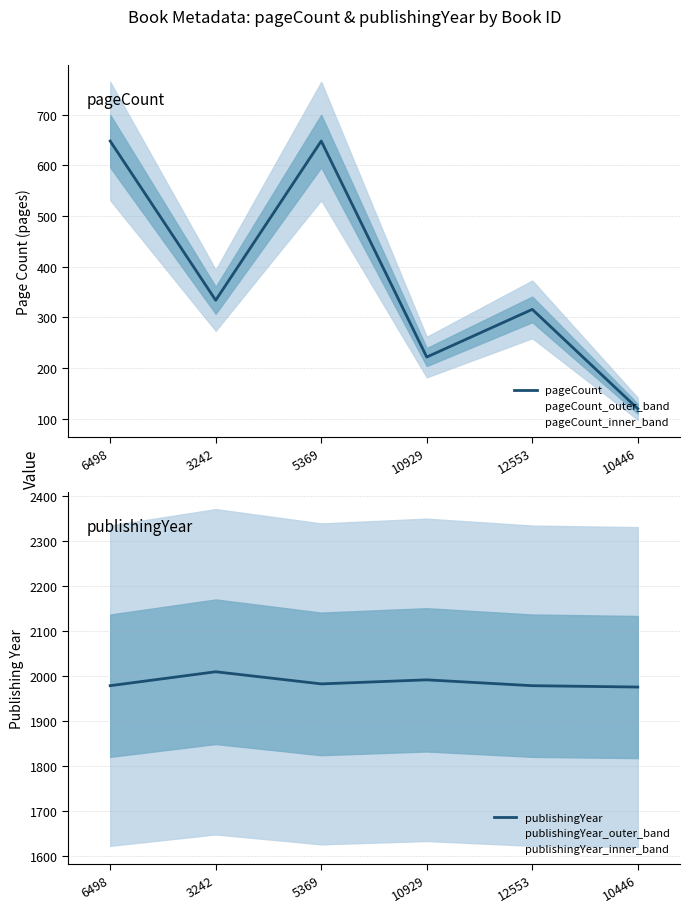

At 10446, list the series in order from smallest to largest.

pageCount, publishingYear